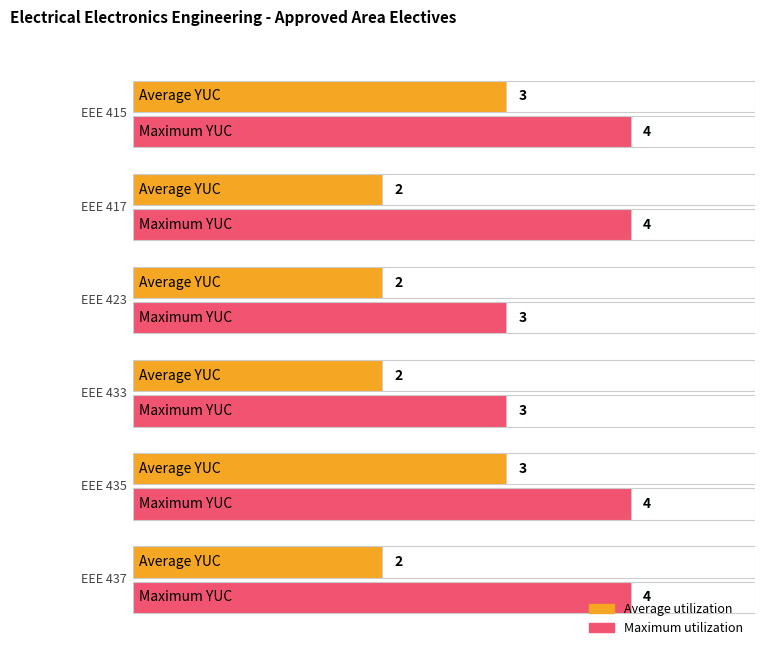

Reading right to left, transcribe all the data shown in this chart.

Average utilization: EEE 437=2	EEE 435=3	EEE 433=2	EEE 423=2	EEE 417=2	EEE 415=3
Maximum utilization: EEE 437=4	EEE 435=4	EEE 433=3	EEE 423=3	EEE 417=4	EEE 415=4